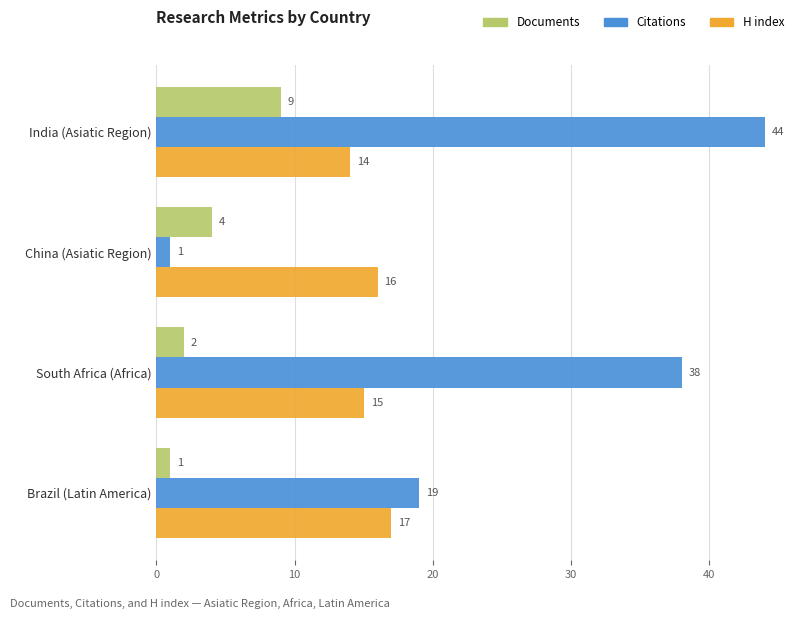

Which category has the highest value across all series?

India (Asiatic Region)